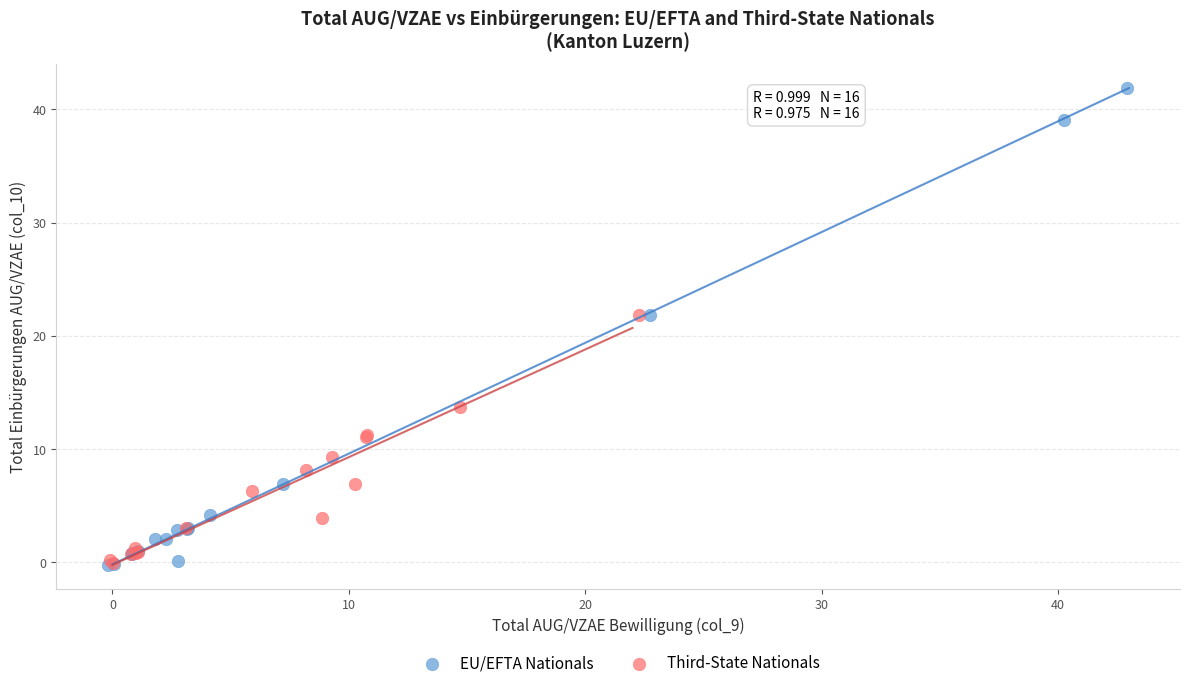

Which series contains the highest Y value?

EU/EFTA Nationals